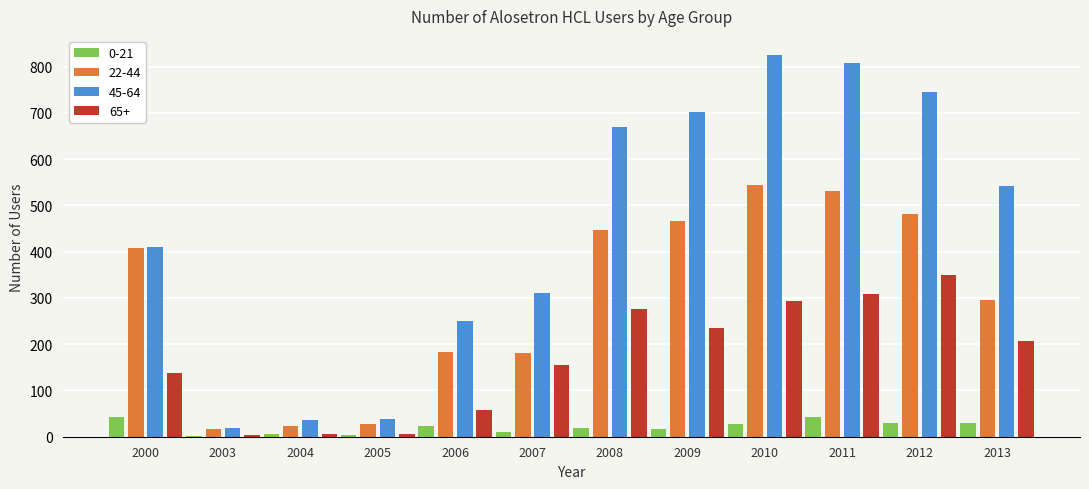

What is the sum of all 45-64 values?

5353